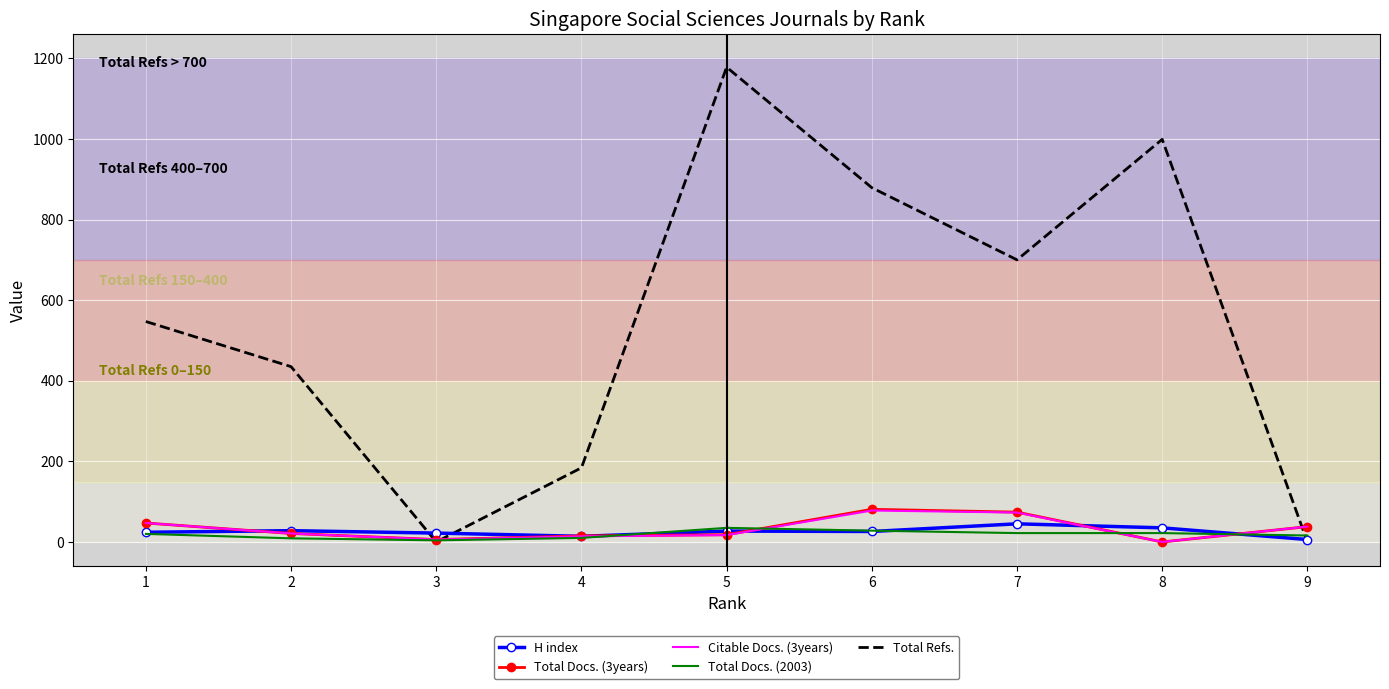

Which series has the widest spread of values?

Total Refs.